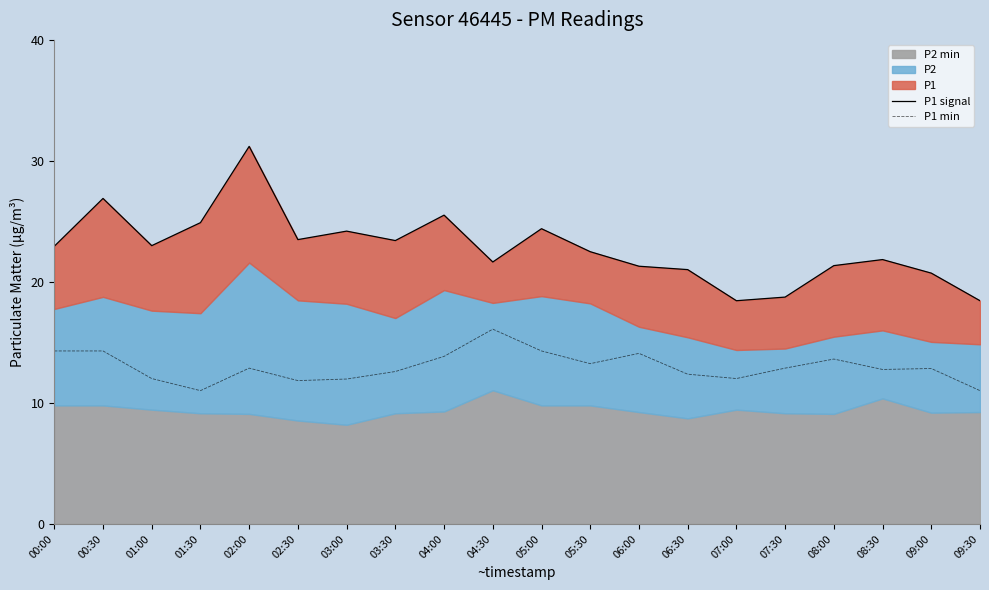

At how many categories does at least one series exceed 18?

20